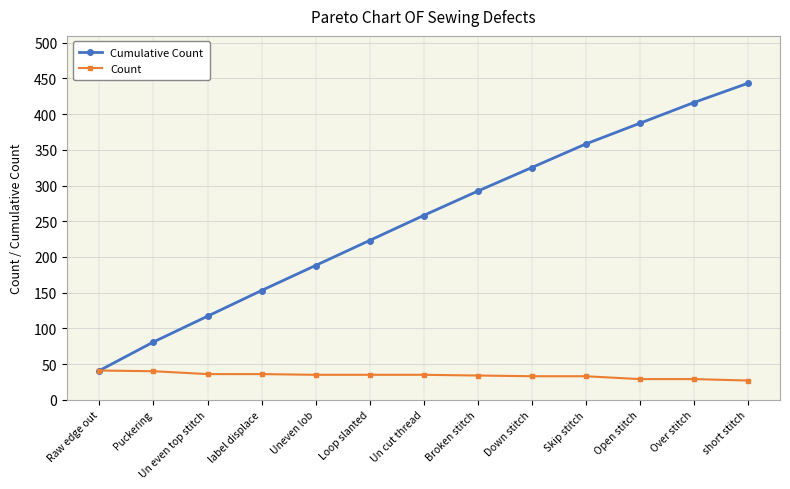

The Count series shows 45 at short stitch. True or false?

False